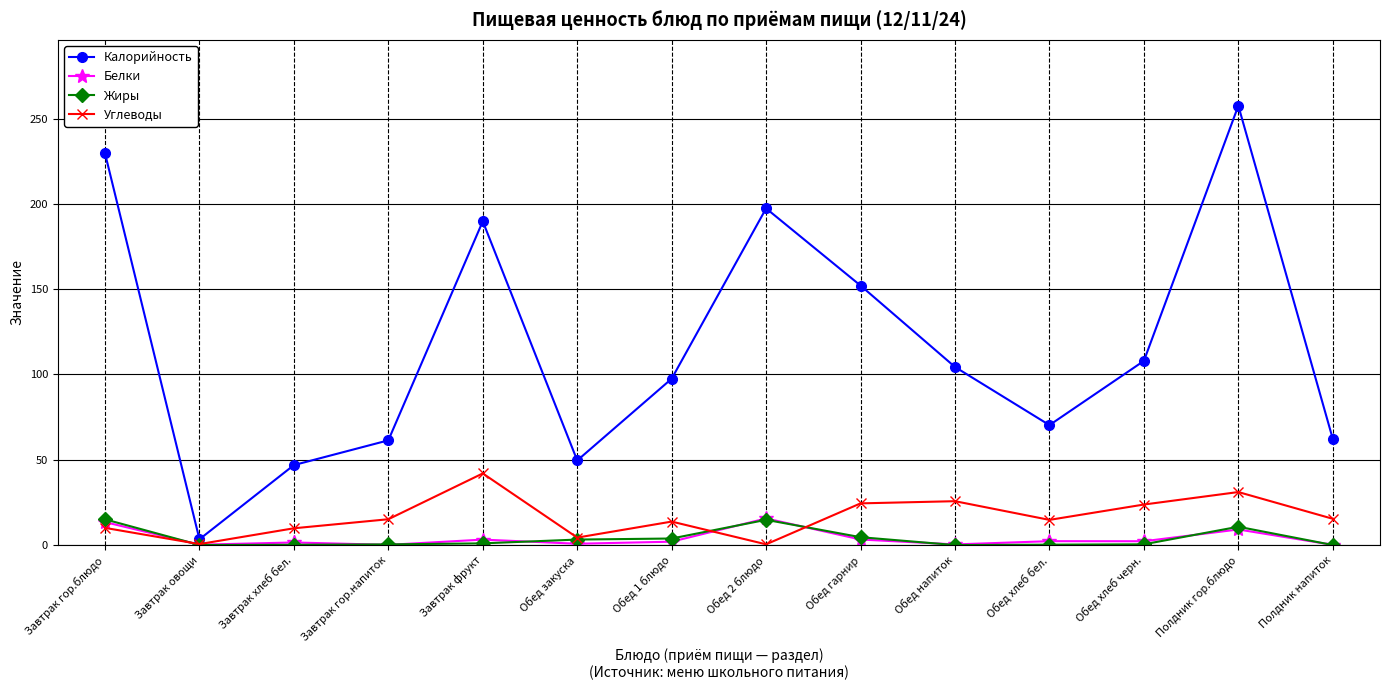

True or false: Углеводы and Калорийность cross at least once.

False